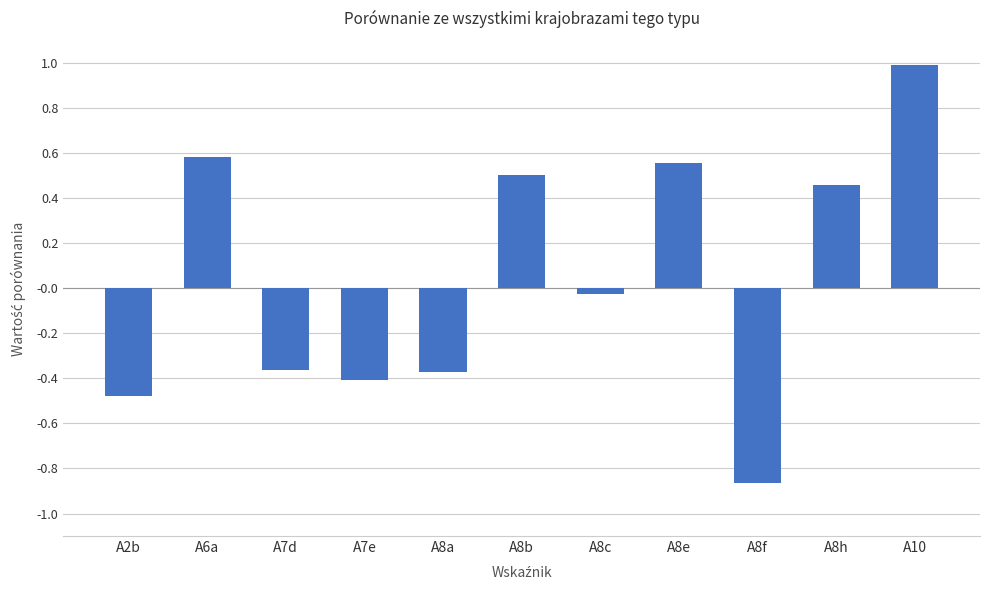

What position from the left is A10?

11